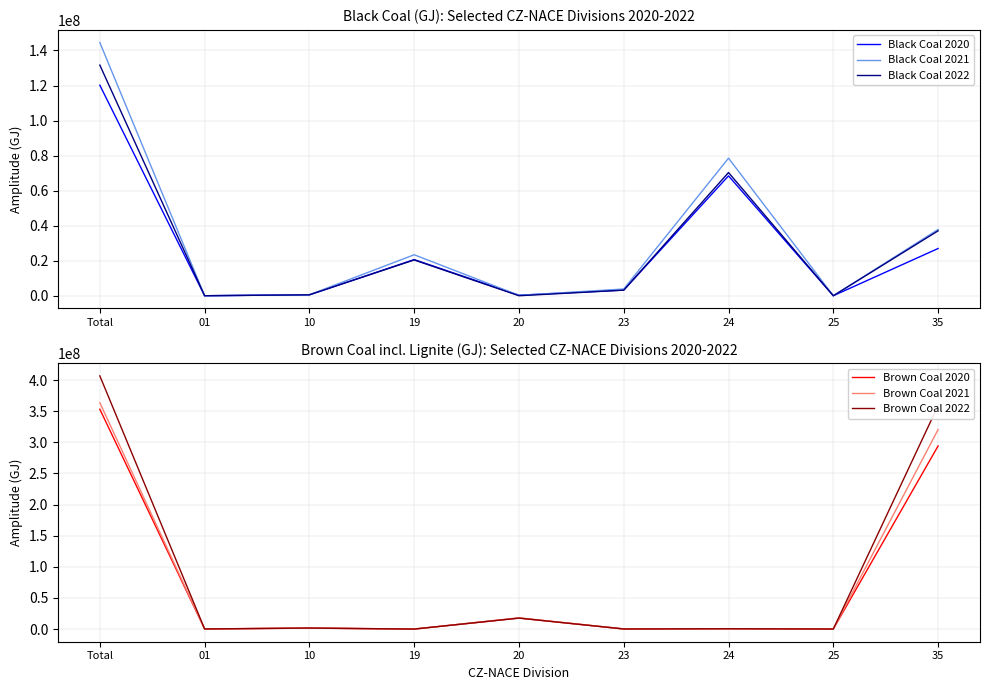

Between 10 and 24, which is larger?

24